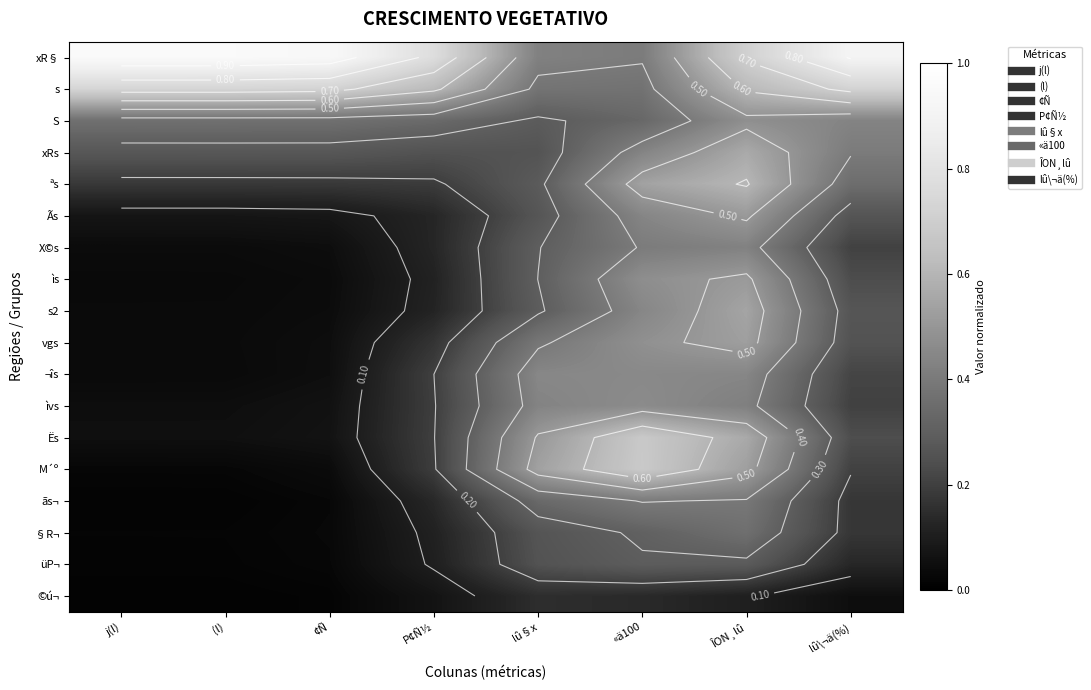

Is it true that s2 equals 0.1 at P¢Ñ½?

False